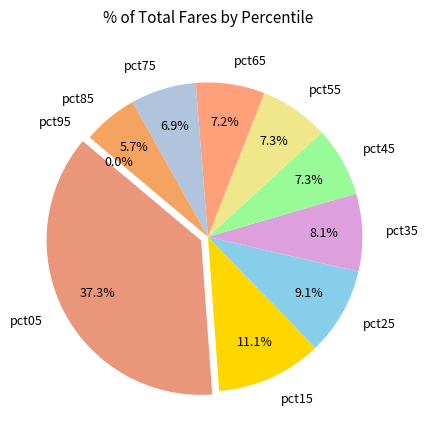

Which slice is the smallest?

pct95